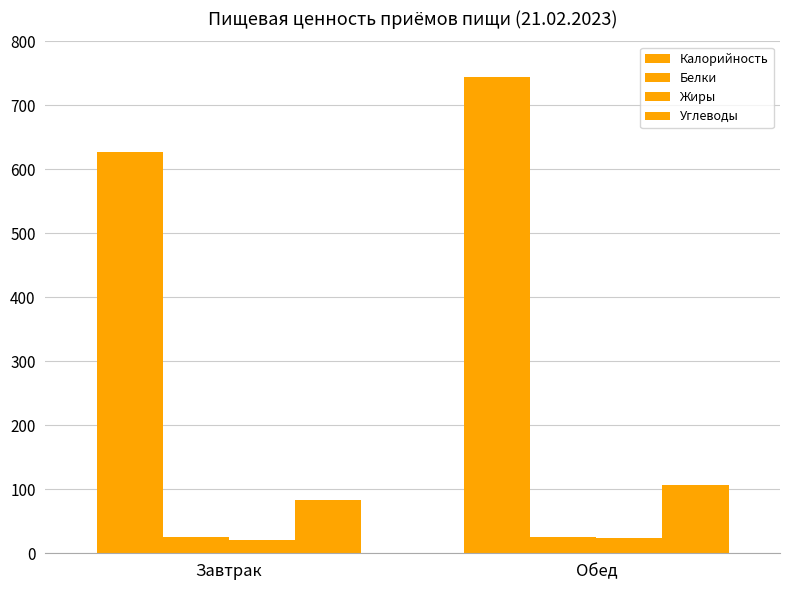

What is the average value of the Белки series?

25.5